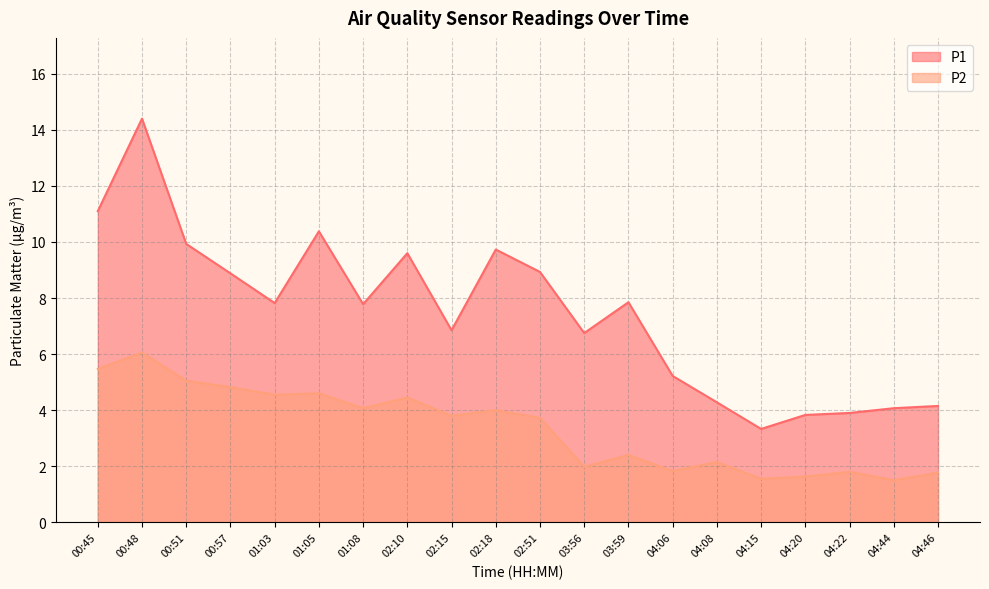

Which series changed the most between 00:51 and 01:05?

P1